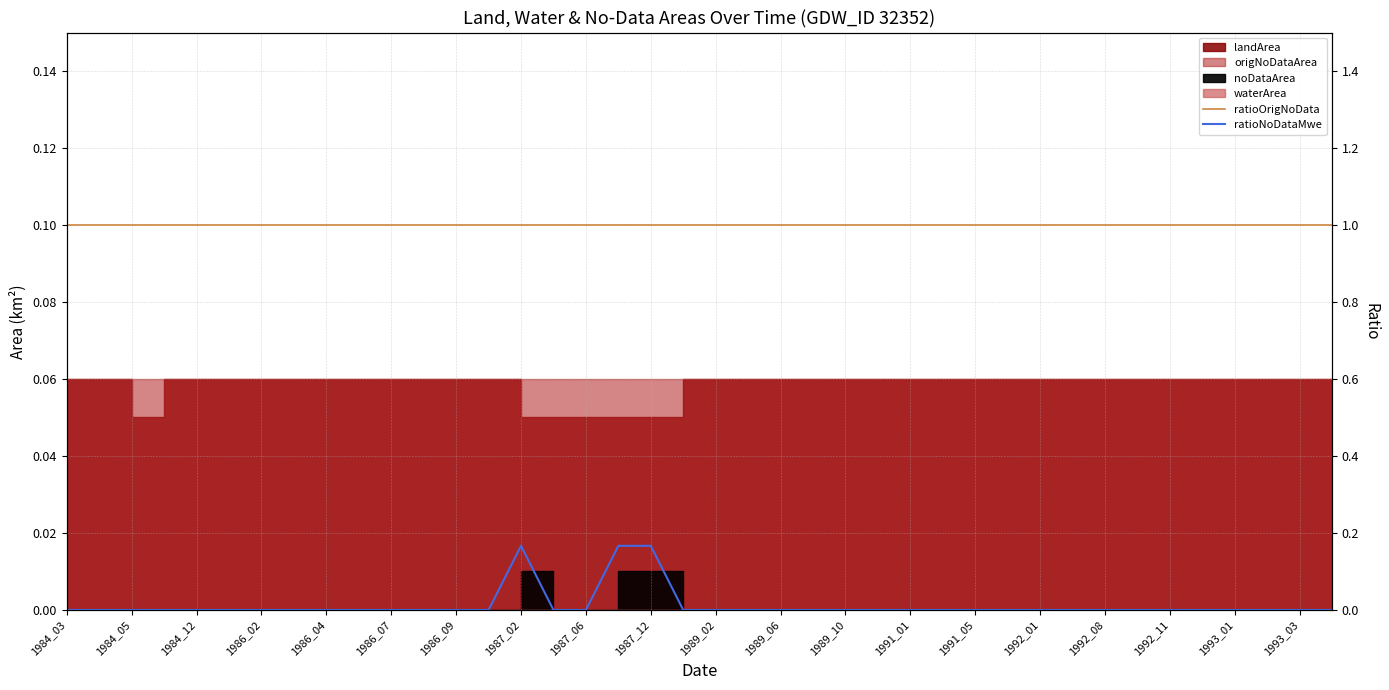

Which series has the largest total across all categories?

ratioOrigNoData